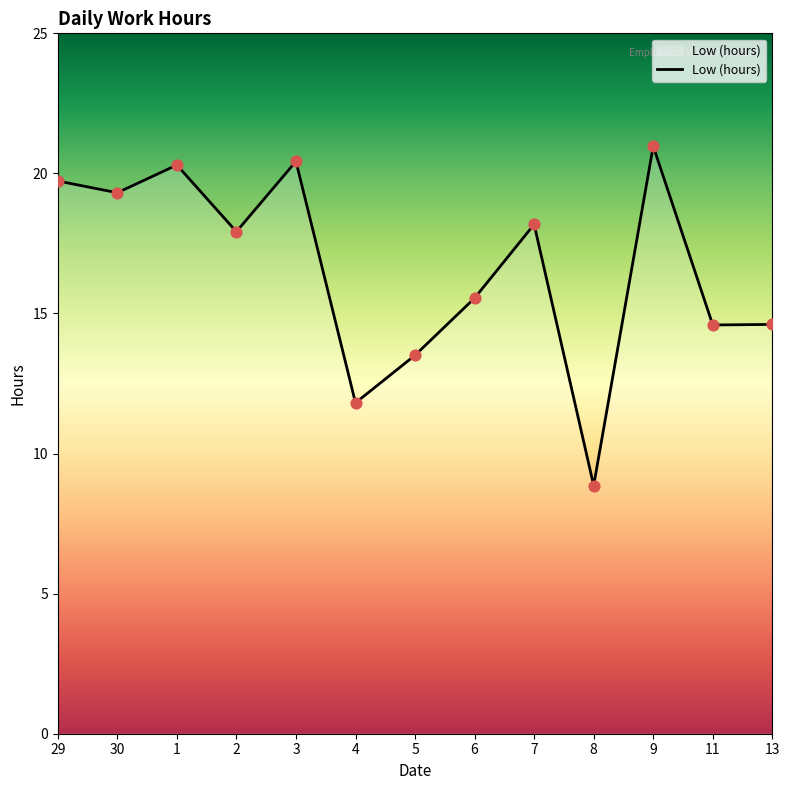

What is the ratio of the value at 1 to the value at 30?

1.1